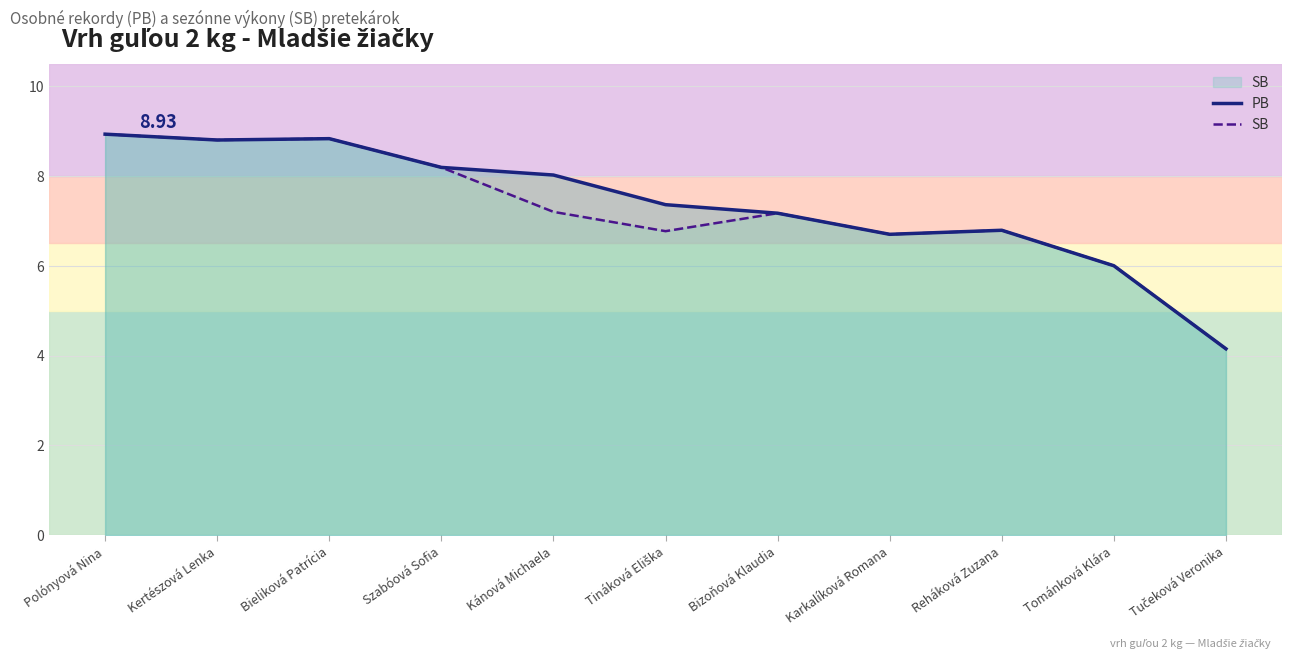

Rank the series by their average value, from highest to lowest.

PB, SB